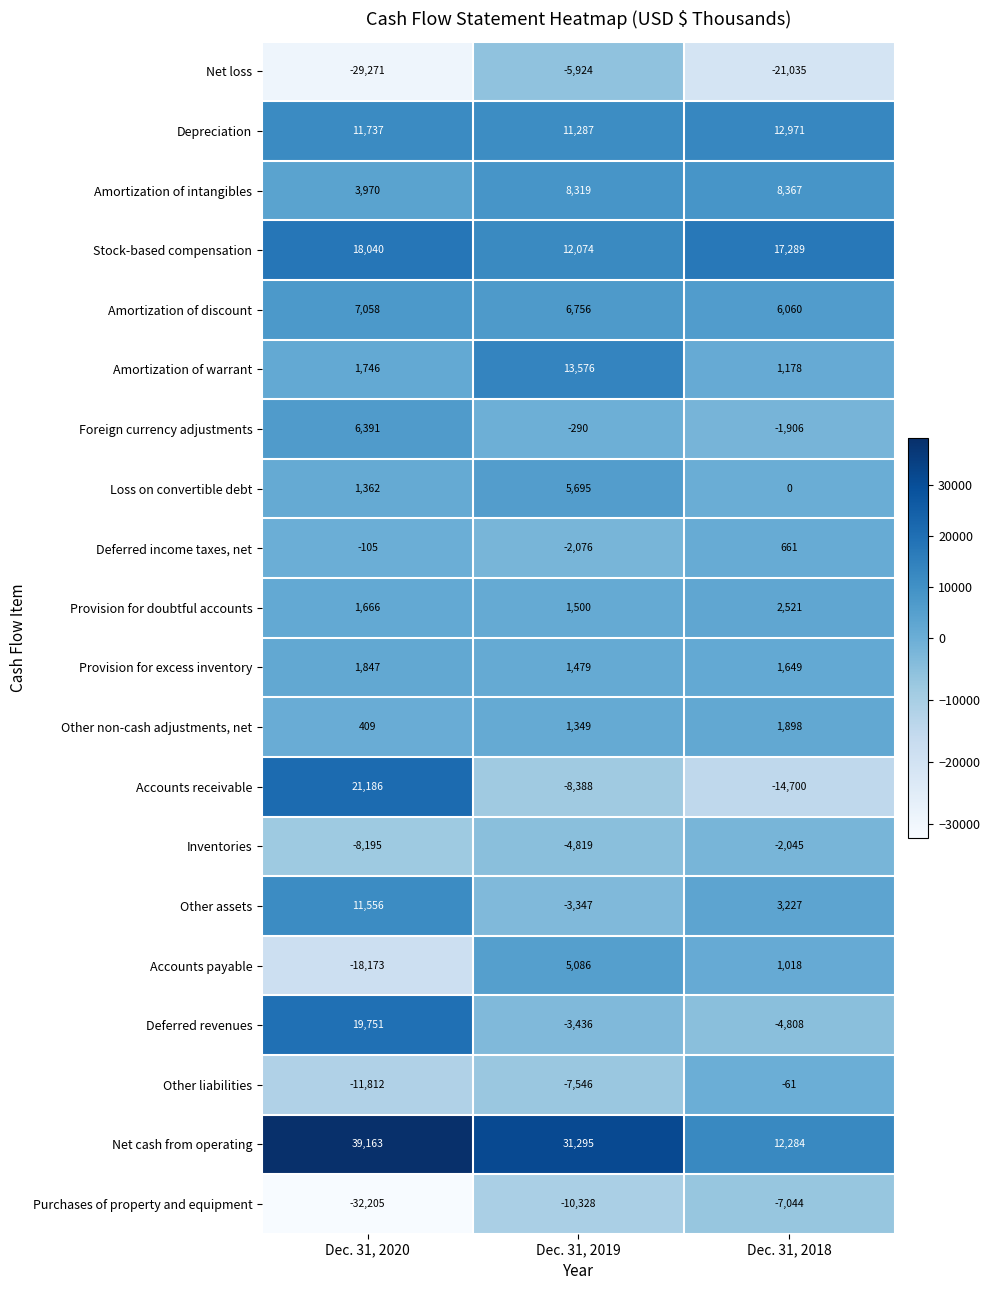

What is the difference between the highest and lowest values at Dec. 31, 2018?

38324